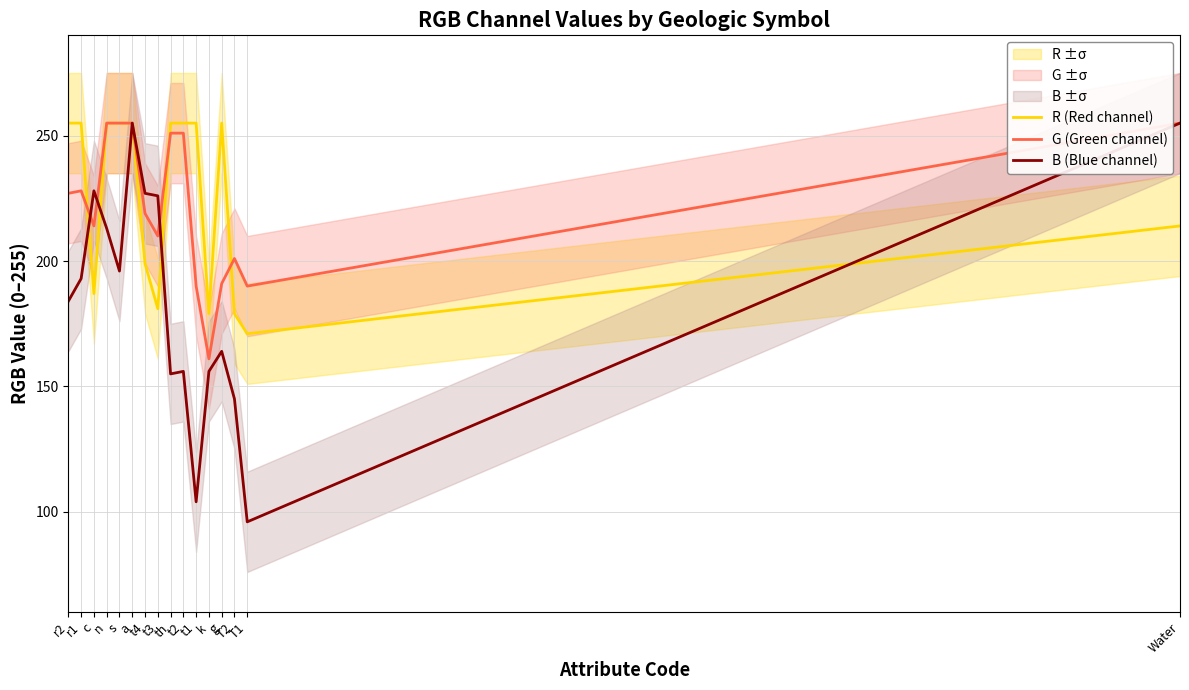

Reading left to right, extract all data points from this chart.

R (Red channel): 255	255	187	255	255	255	199	181	255	255	255	179	255	179	171	214
G (Green channel): 227	228	214	255	255	255	219	210	251	251	190	161	191	201	190	255
B (Blue channel): 184	193	228	213	196	255	227	226	155	156	104	156	164	145	96	255